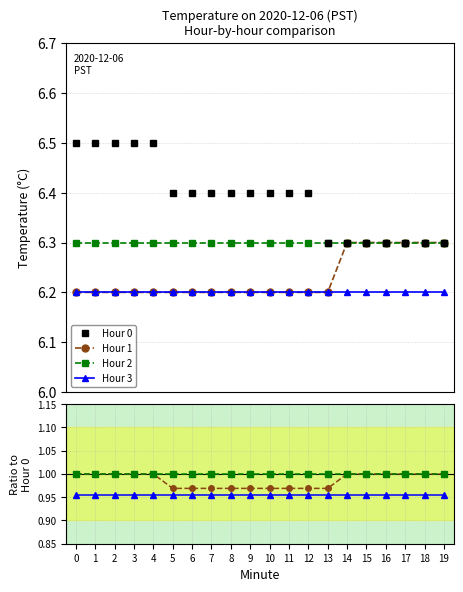

What is the average value of the Hour 3 series?

1.0